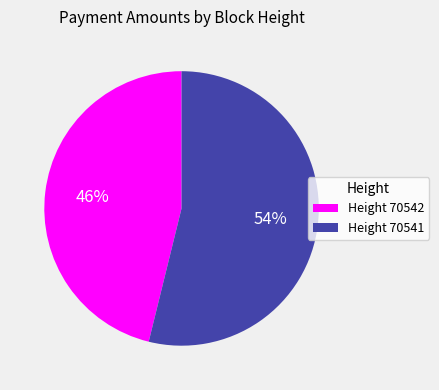

Which has a higher value, Height 70541 or Height 70542?

Height 70541